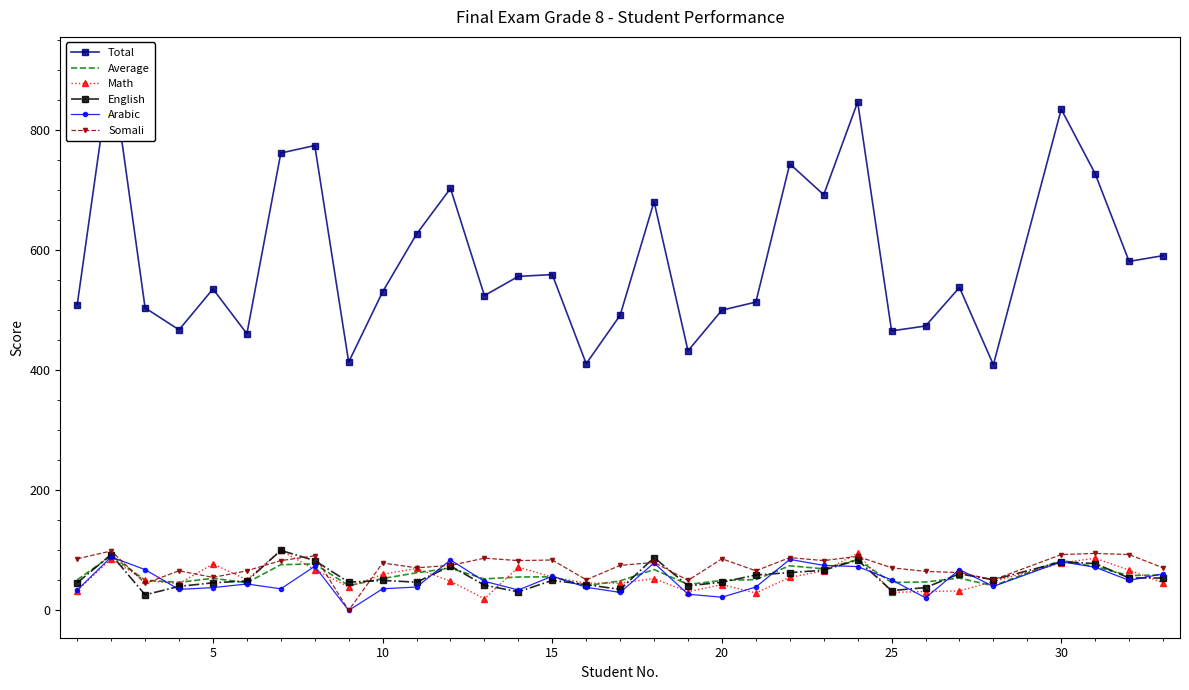

Does the chart have visible grid lines?

No